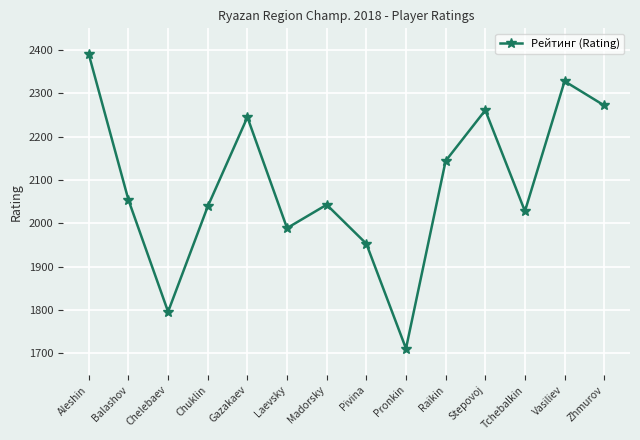

How many points are lower than both their immediate neighbors (excluding endpoints)?

4